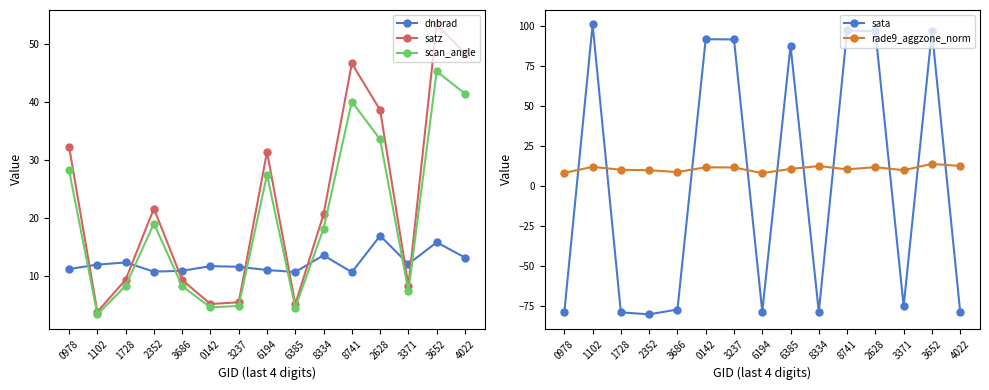

Which series has the largest total across all categories?

satz